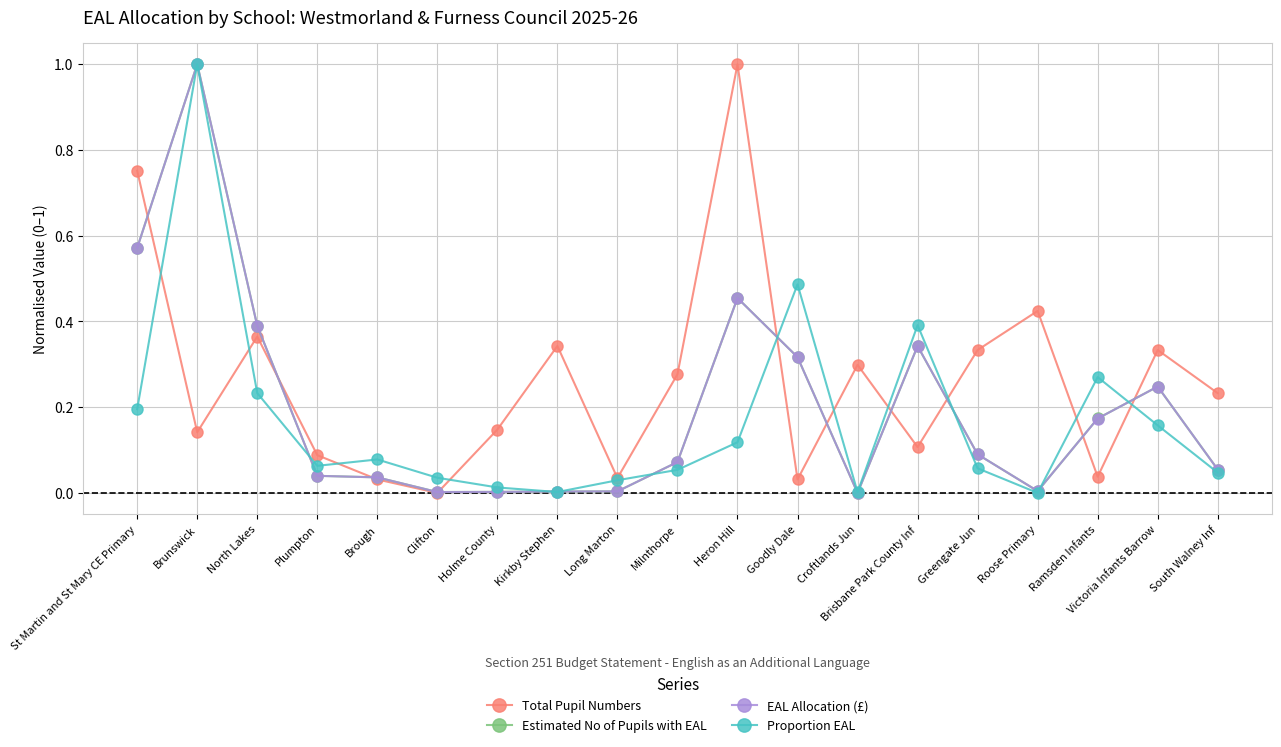

Where is the first local minimum for Total Pupil Numbers?

Brunswick